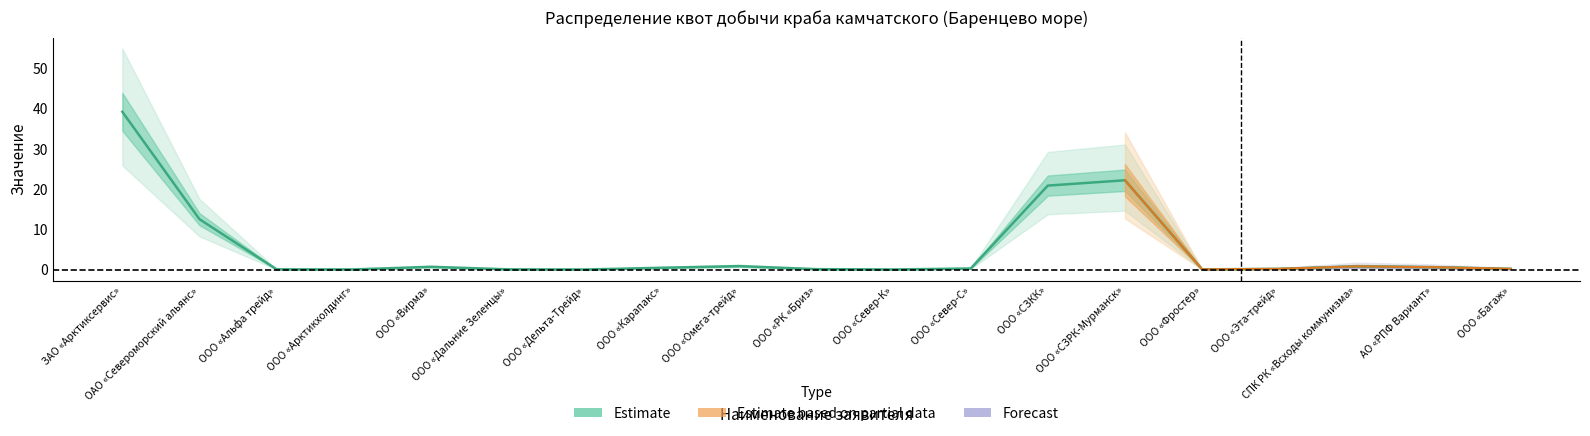

True or false: the data has more than 2 interior local peaks.

True